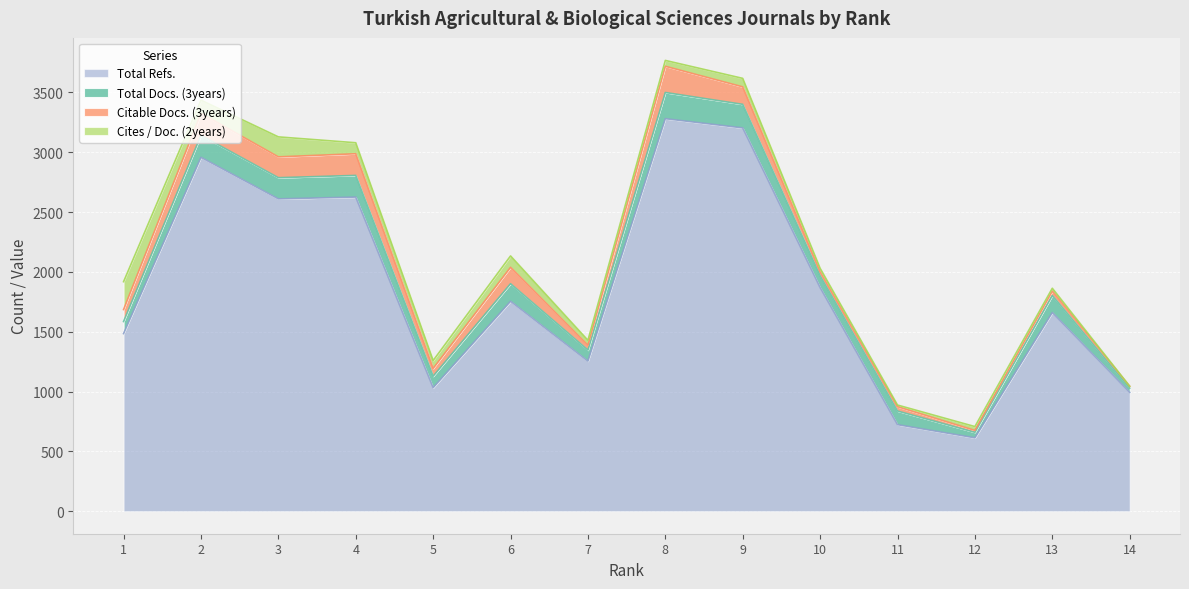

What is the difference between the Cites / Doc. (2years) values at 1 and 3?

66